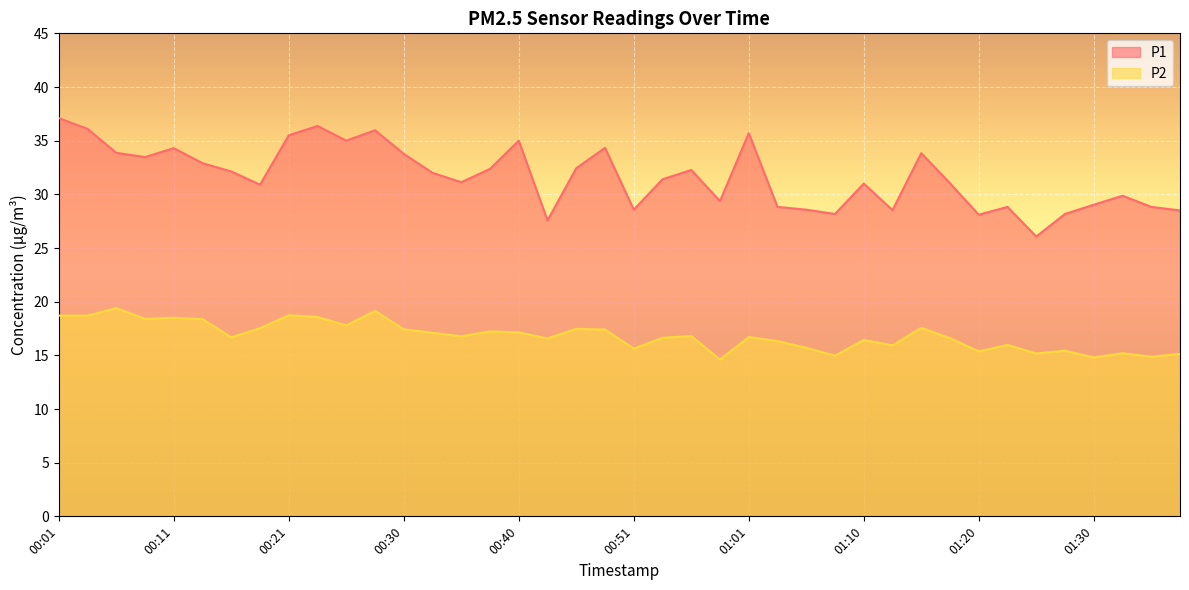

True or false: P1 and P2 intersect in this chart.

False